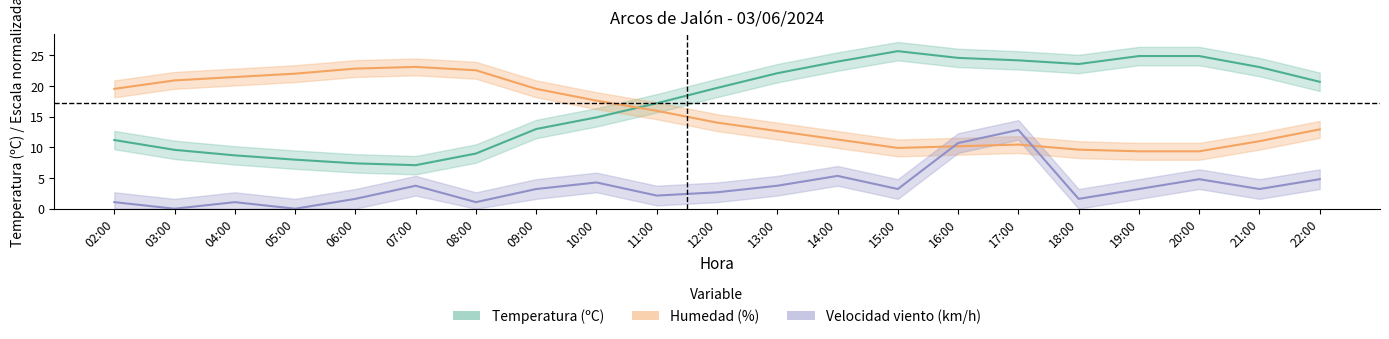

What is the value of the Temperatura point at the 14th from the left?

25.7